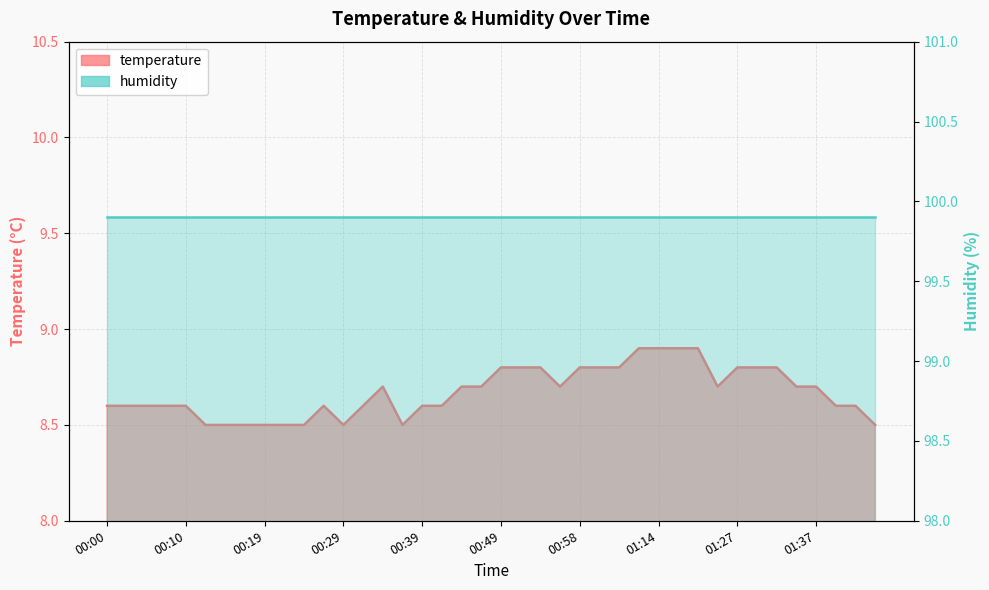

Read the value at 01:40.

8.6